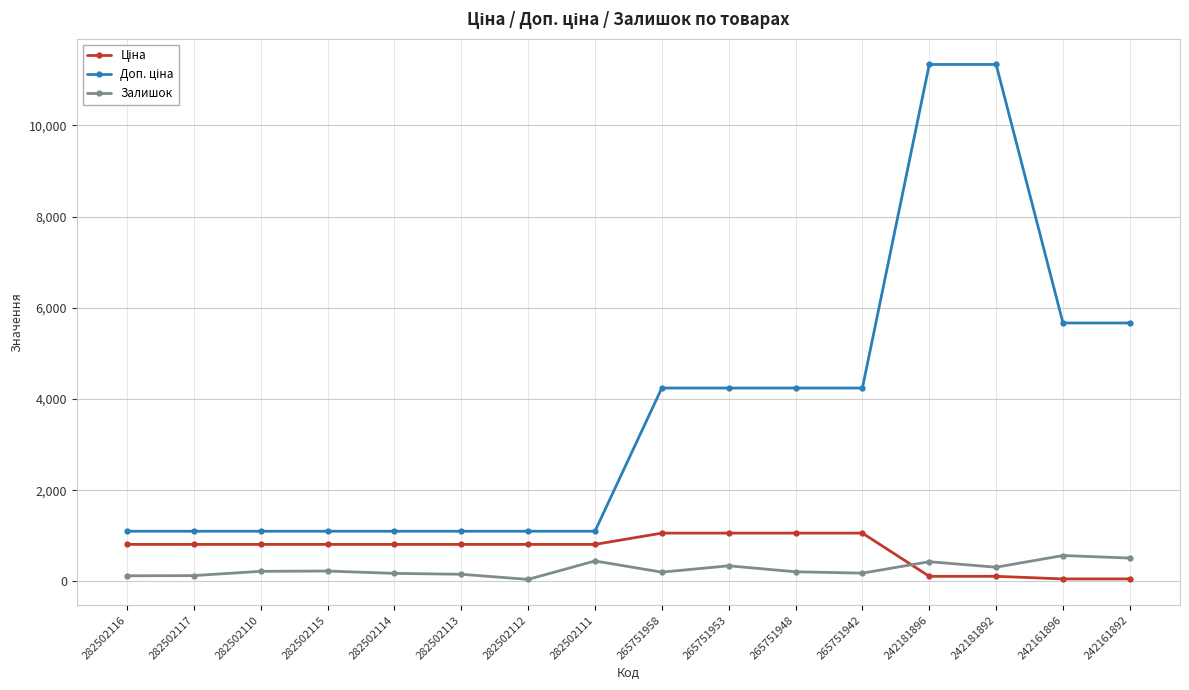

What is the average value of the Залишок series?

269.6